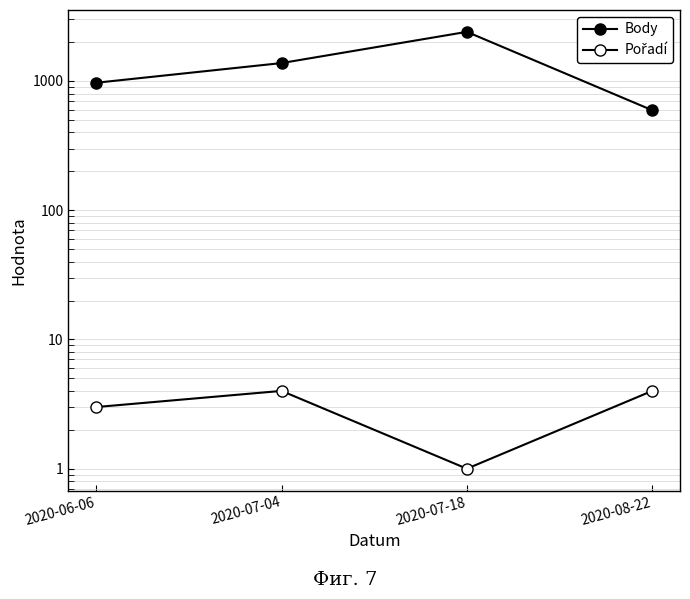

In Pořadí, how many points are lower than both neighbors (excluding endpoints)?

1